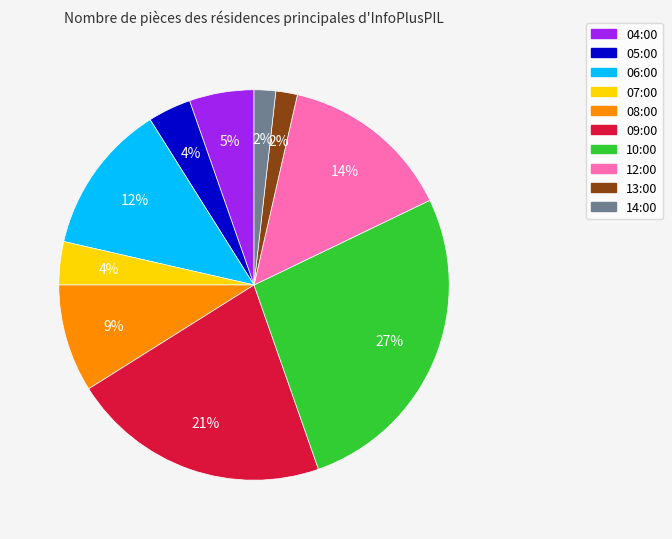

Between 10:00 and 09:00, which is larger?

10:00